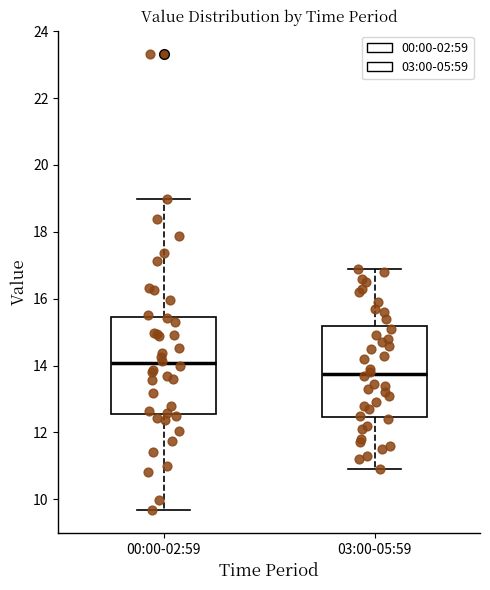

Where is the lower edge of the box for 03:00-05:59 on the y-axis? The values are not printed on the chart, so give them approximately, as read against the axis.

12.4